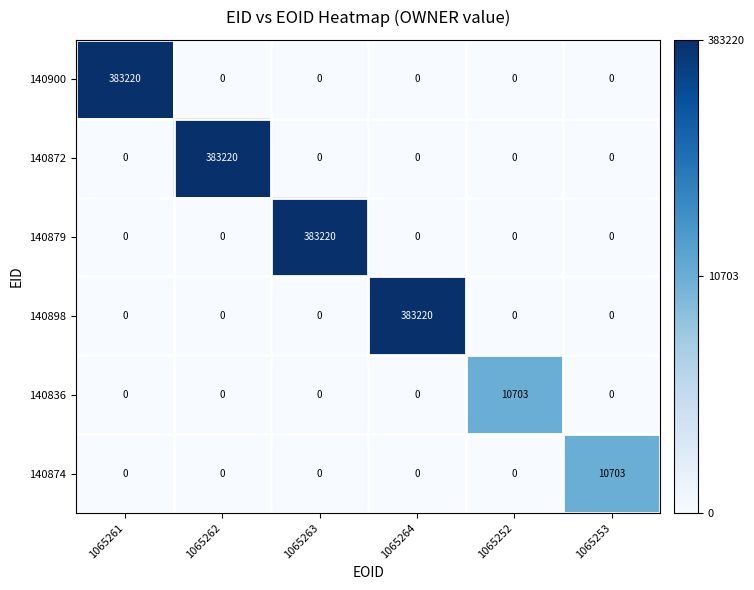

How many distinct data groups are displayed?

6